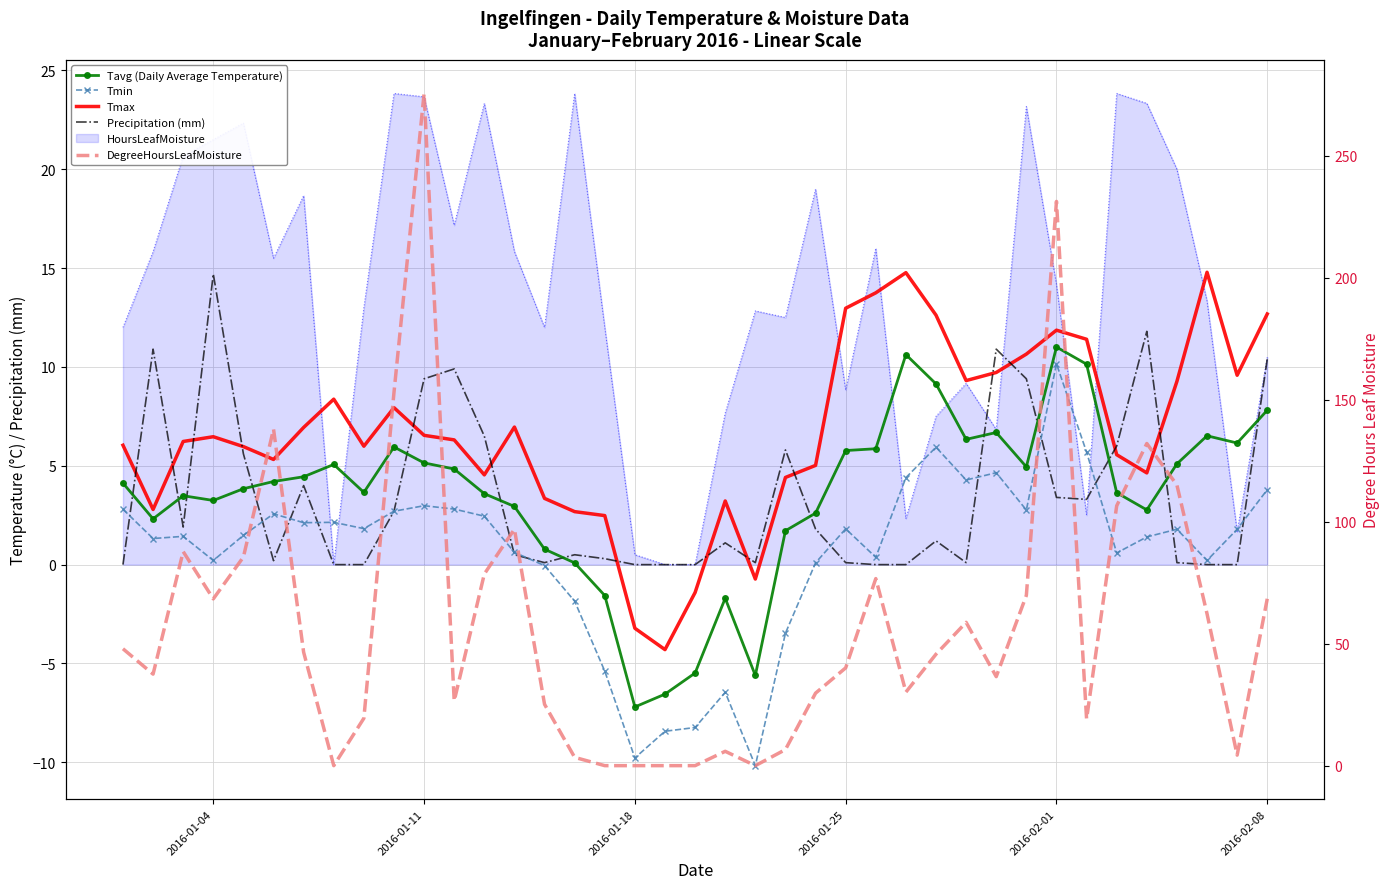

The value of Tmin at 27 is 2.9. True or false?

False